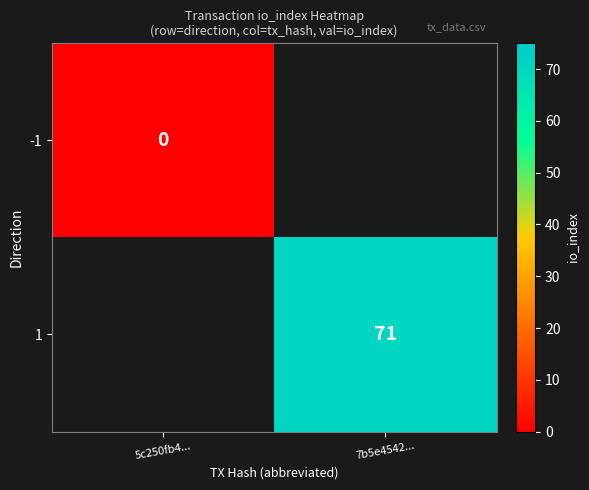

The 1 series shows 71 at 7b5e4542.... True or false?

True